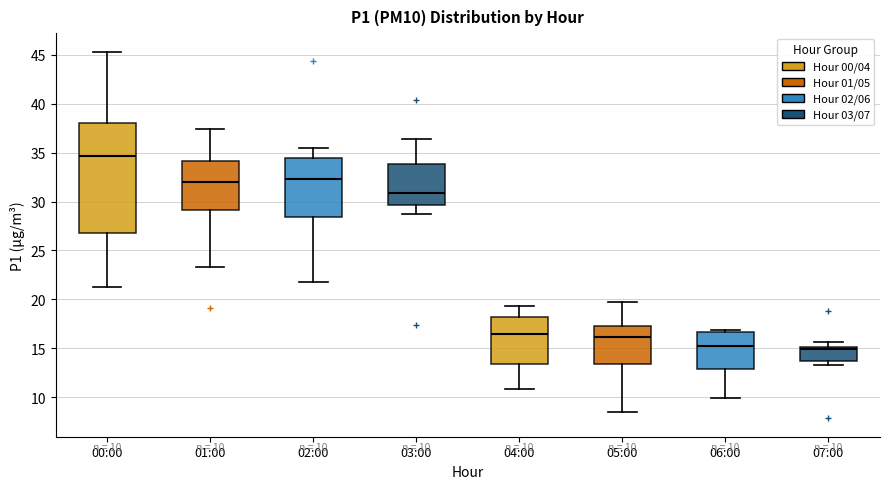

Which box is the tallest, from its lower edge to its upper edge?

00:00